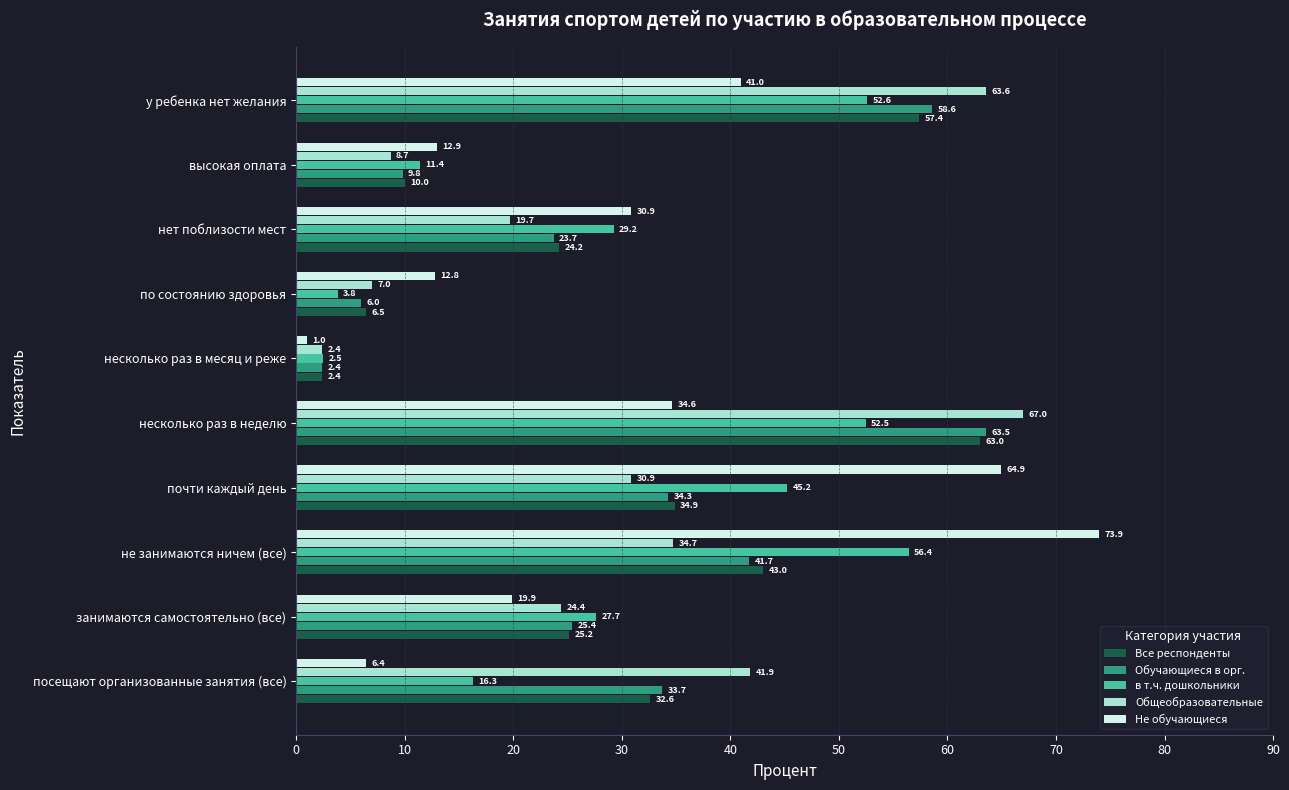

The Обучающиеся в орг. series shows 2.4 at несколько раз в месяц и реже. True or false?

True